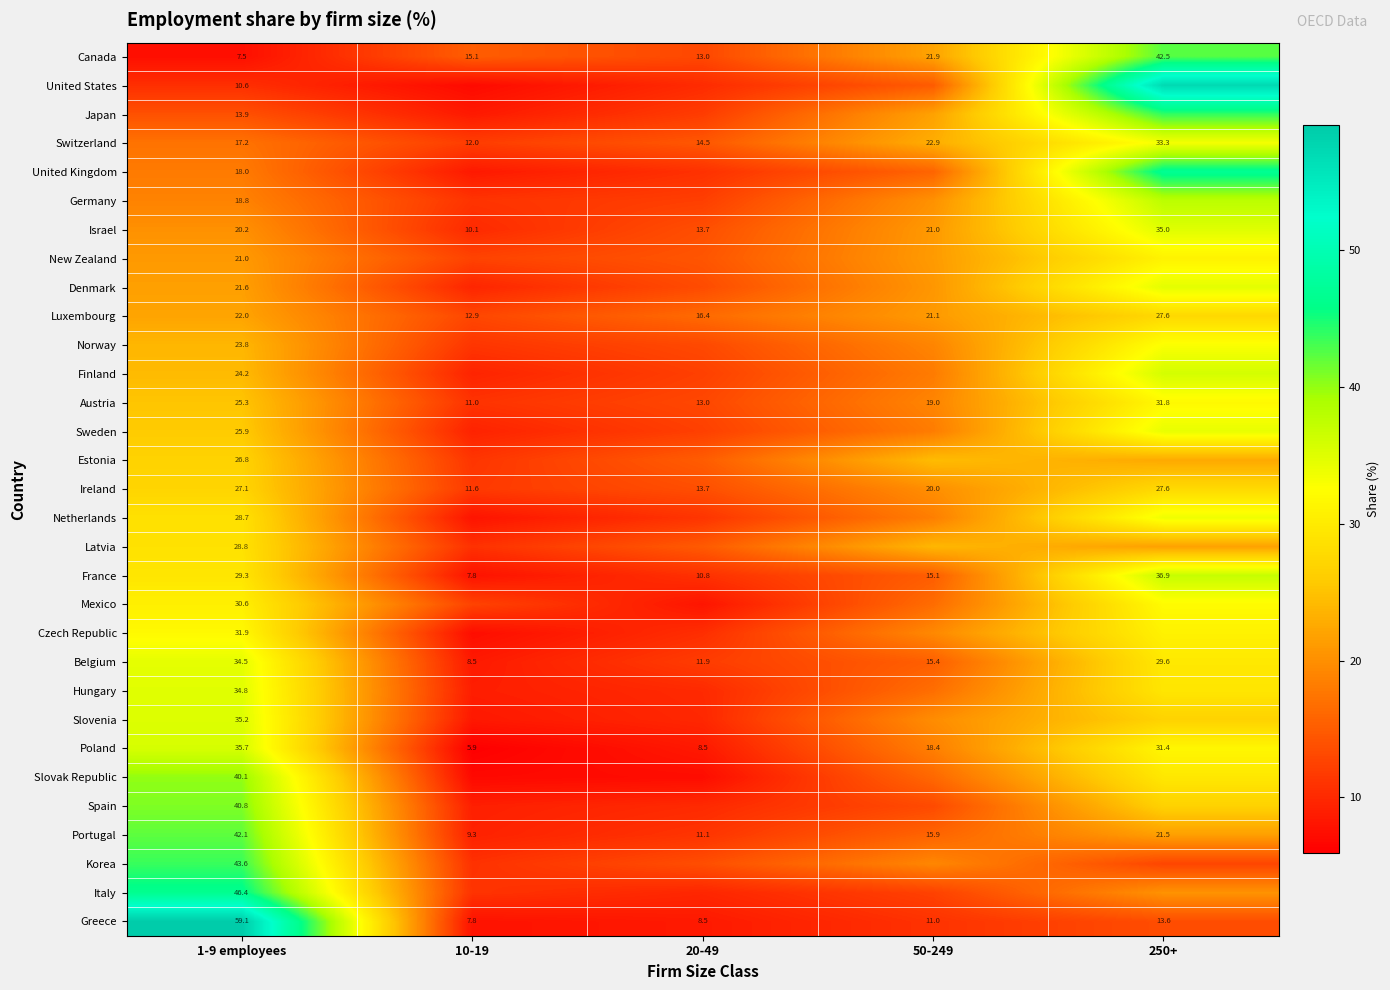

What is the difference between the maximum and second lowest values in the Denmark series?

21.2